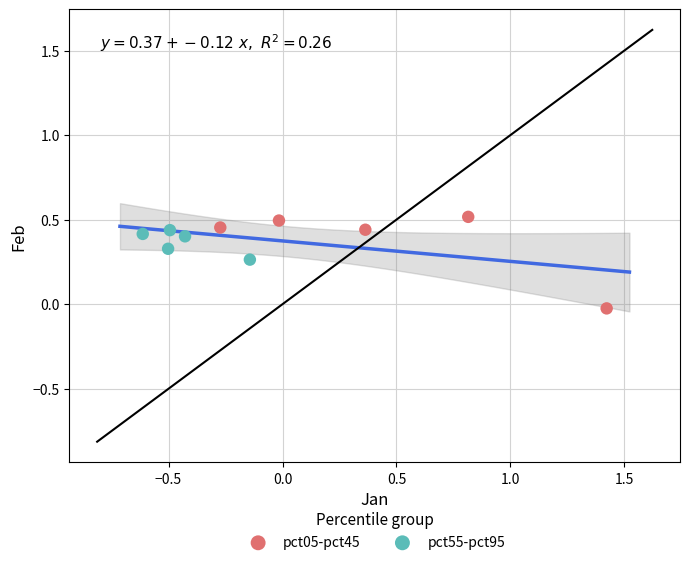

Which series reaches the minimum Y coordinate?

pct05-pct45